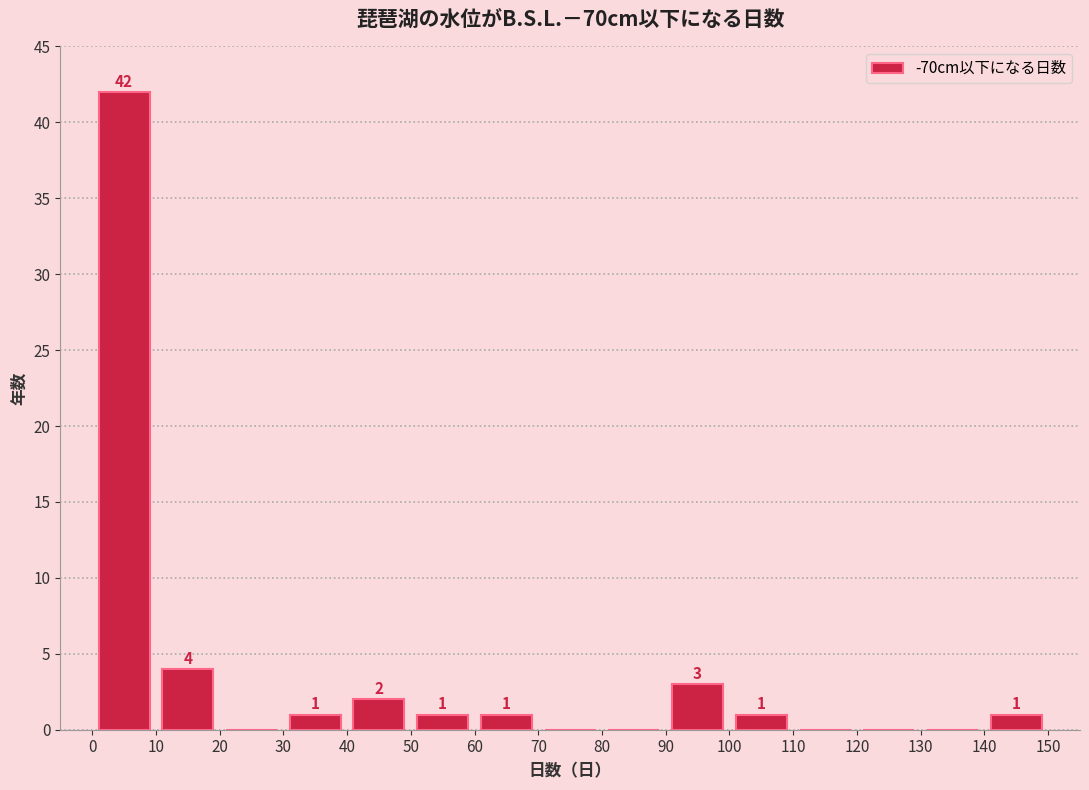

Which range on the x-axis has the tallest bar?

0 to 10